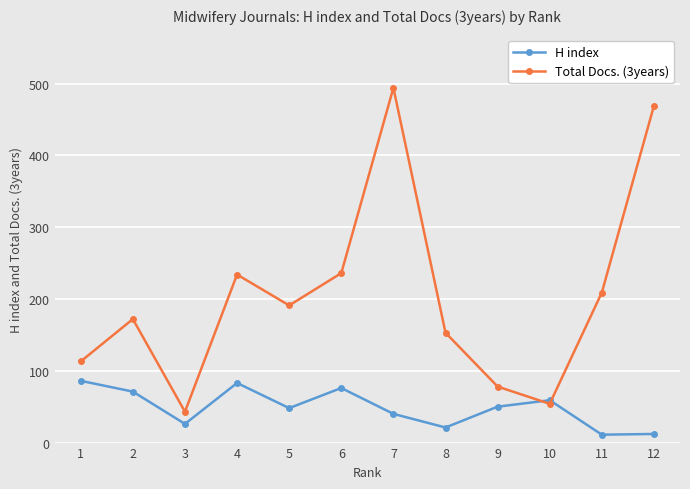

Which series has the widest spread of values?

Total Docs. (3years)